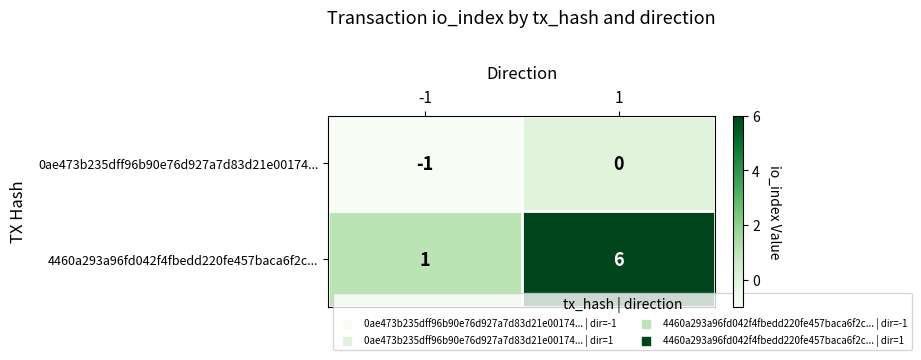

What is the difference between the maximum and minimum values in the 4460a293a96fd042f4fbedd220fe457baca6f2c... series?

5